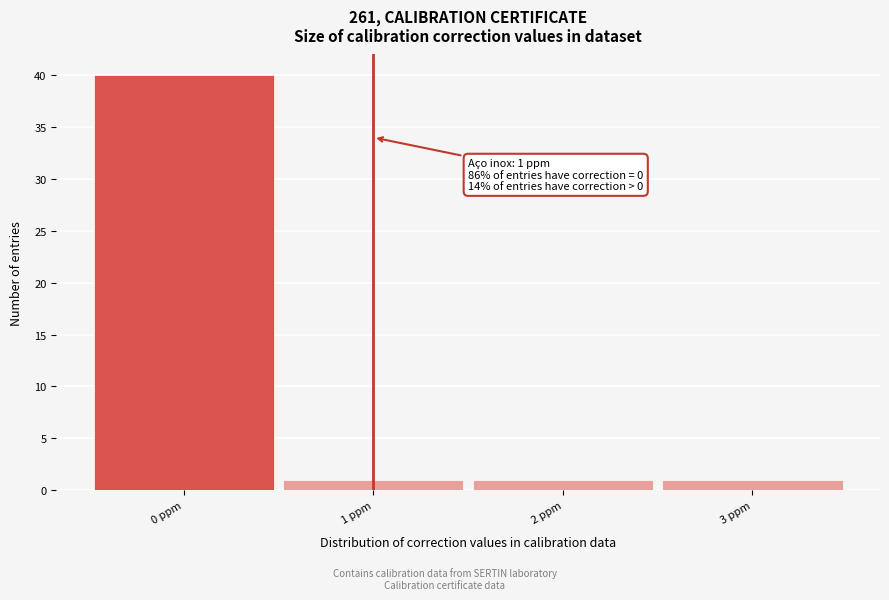

Over which range of the x-axis is the bar tallest?

-0.5 to 0.5